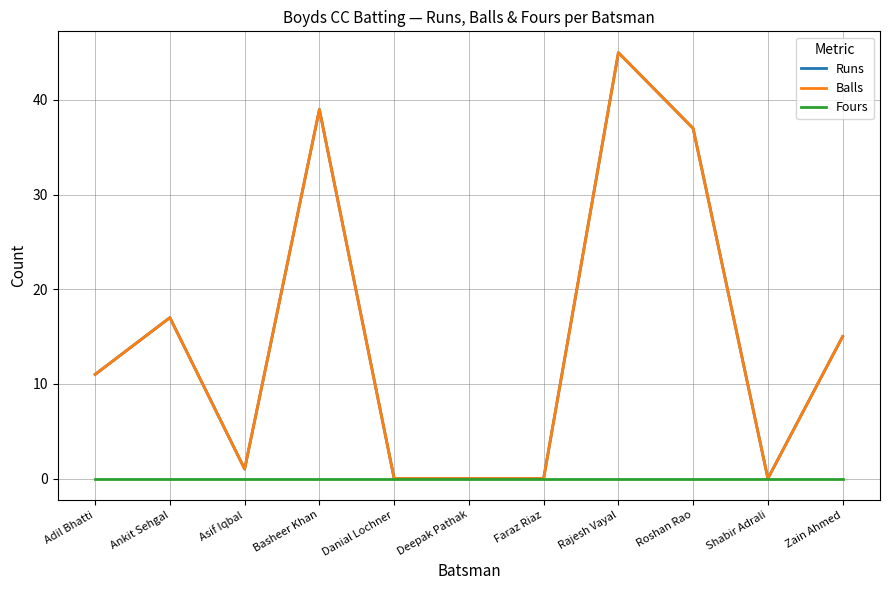

Is this an area chart (filled region under the line)?

No